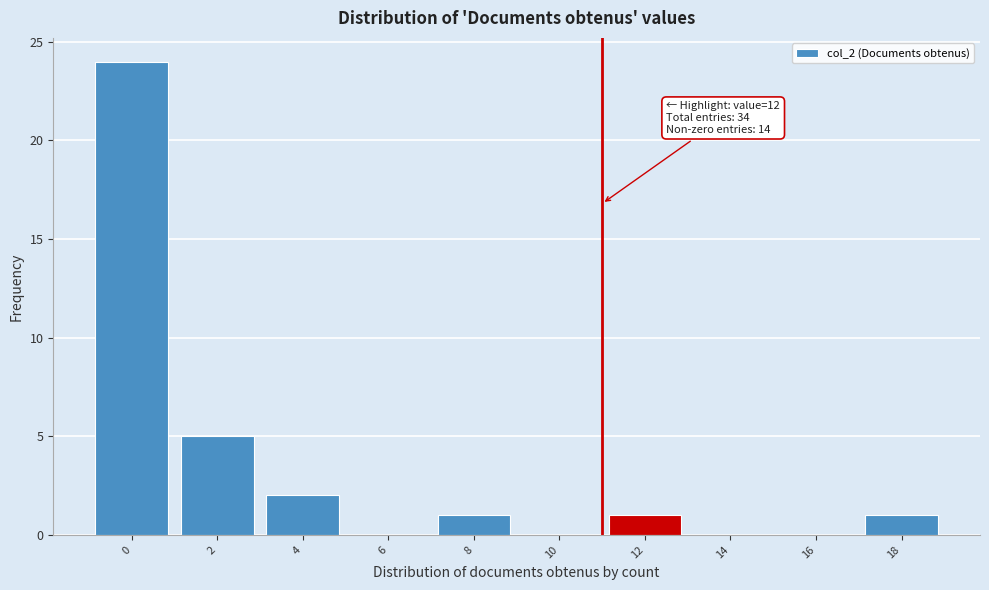

Reading right to left, list all the values displayed in this chart.

18=1	16=0	14=0	12=1	10=0	8=1	6=0	4=2	2=5	0=24